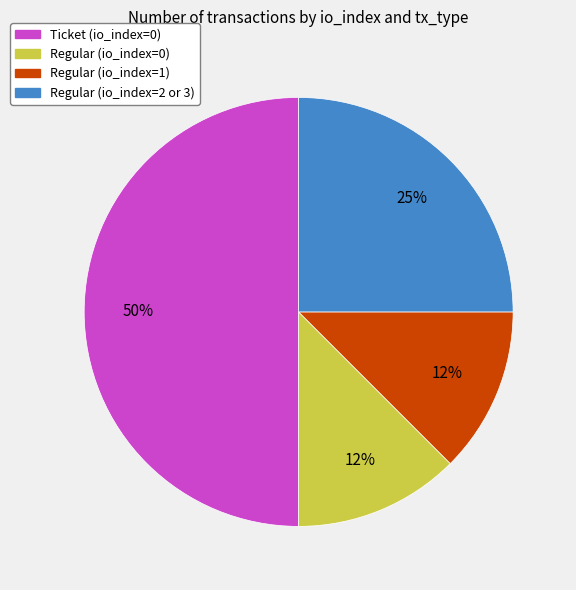

How many segments does this pie chart have?

4